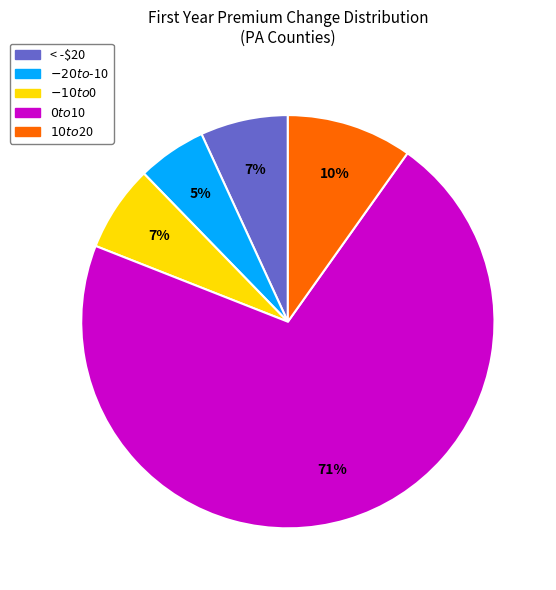

How many segments does this pie chart have?

5